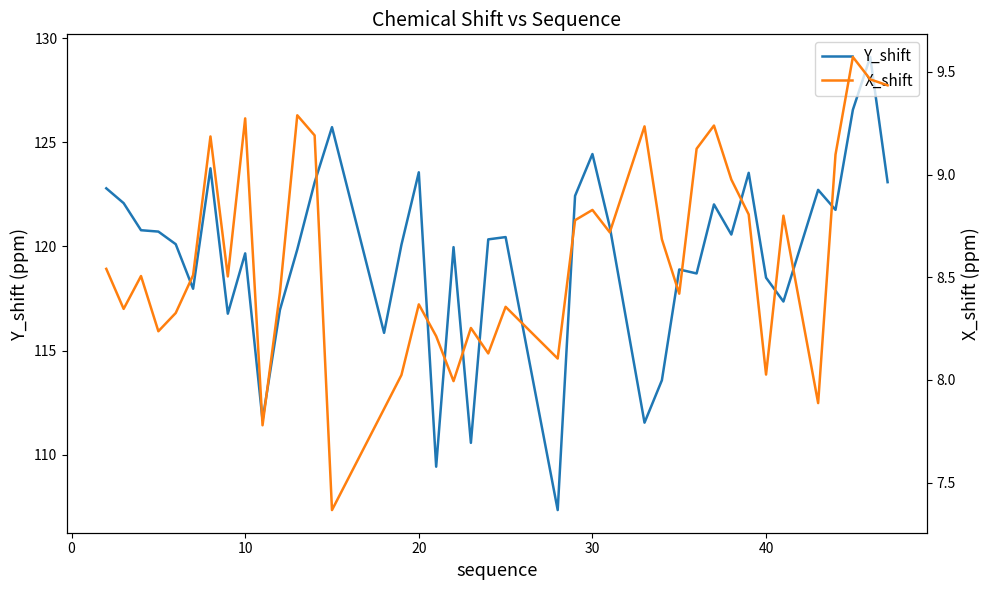

What is the maximum value for X_shift?

9.6